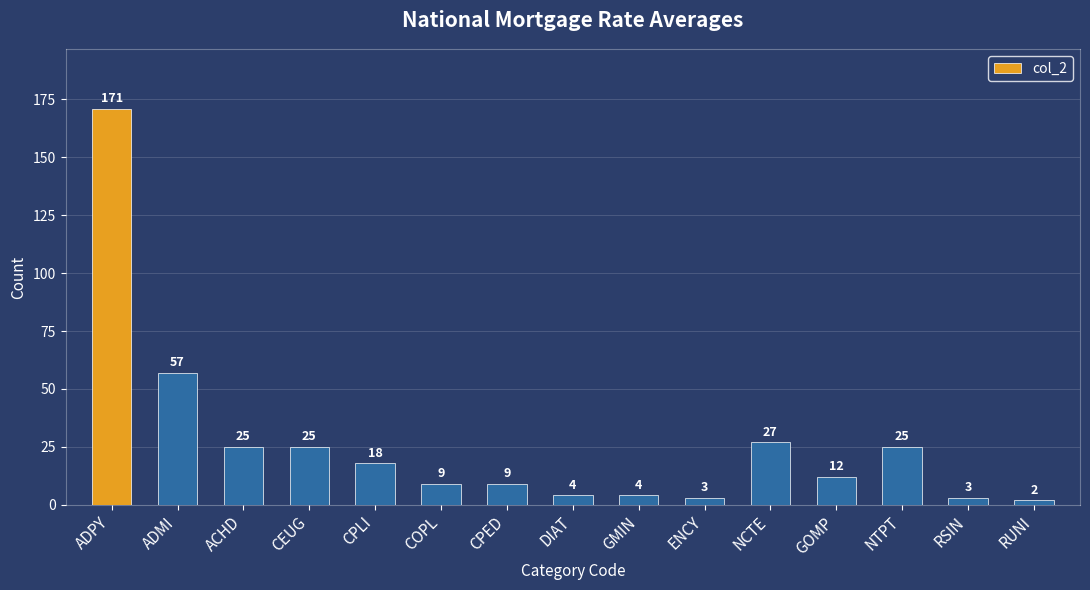

True or false: the data shows 6 at ACHD.

False